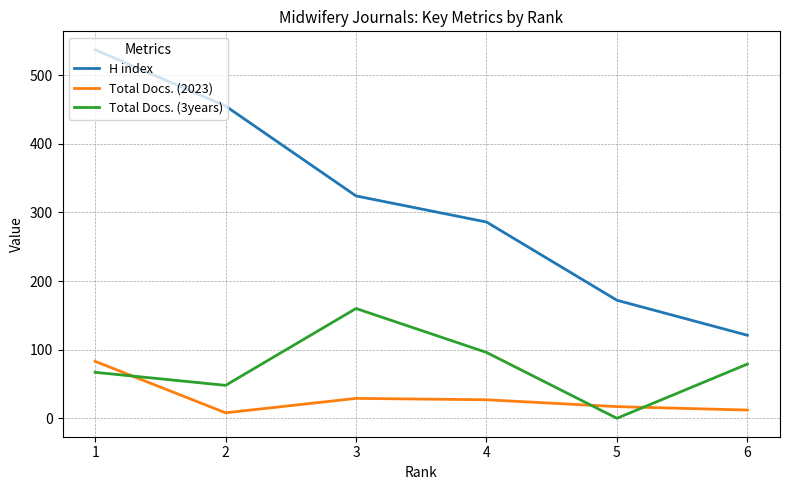

Read the Total Docs. (3years) value at 3.

160